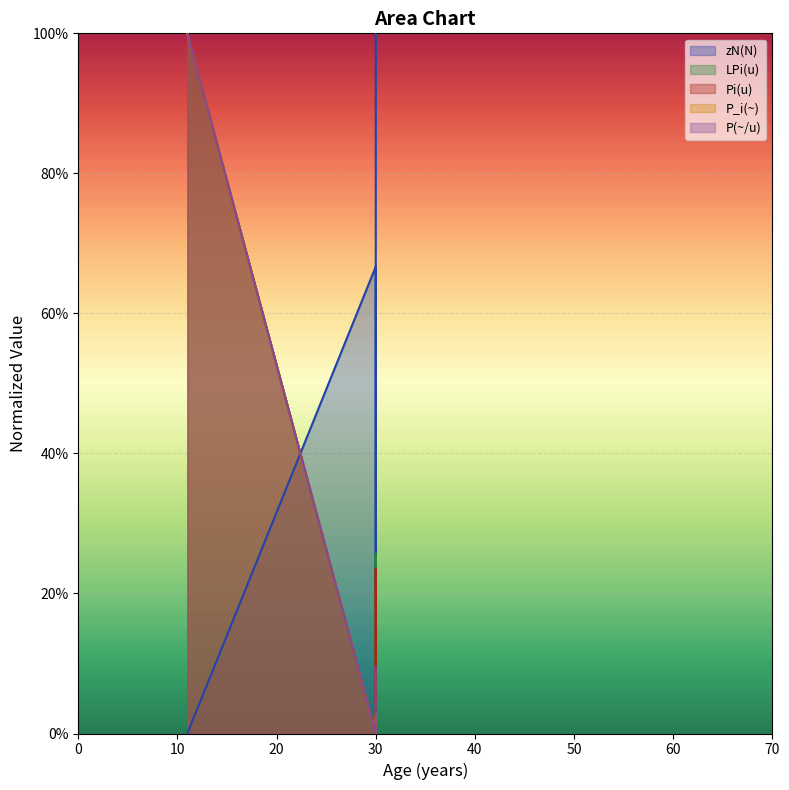

Between 30 and 11, which series saw the biggest shift?

zN(N)